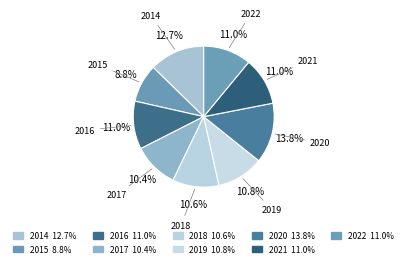

How many segments does this pie chart have?

9